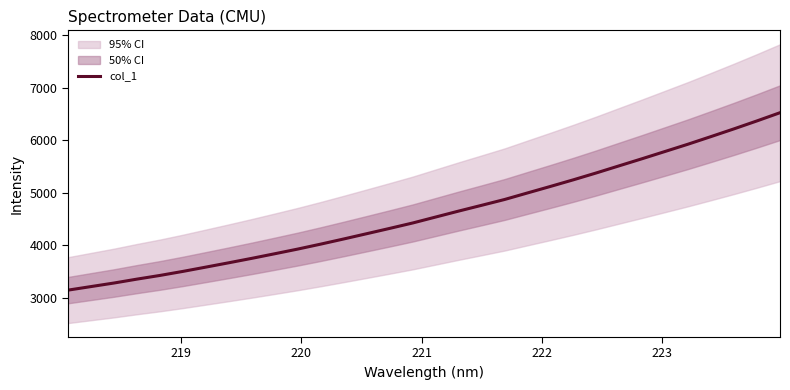

What is the difference between the second highest and minimum values?

3228.2